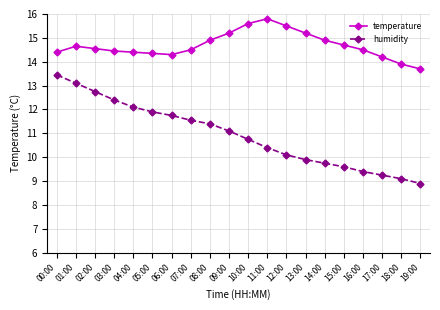

How many lines are shown in the chart?

2